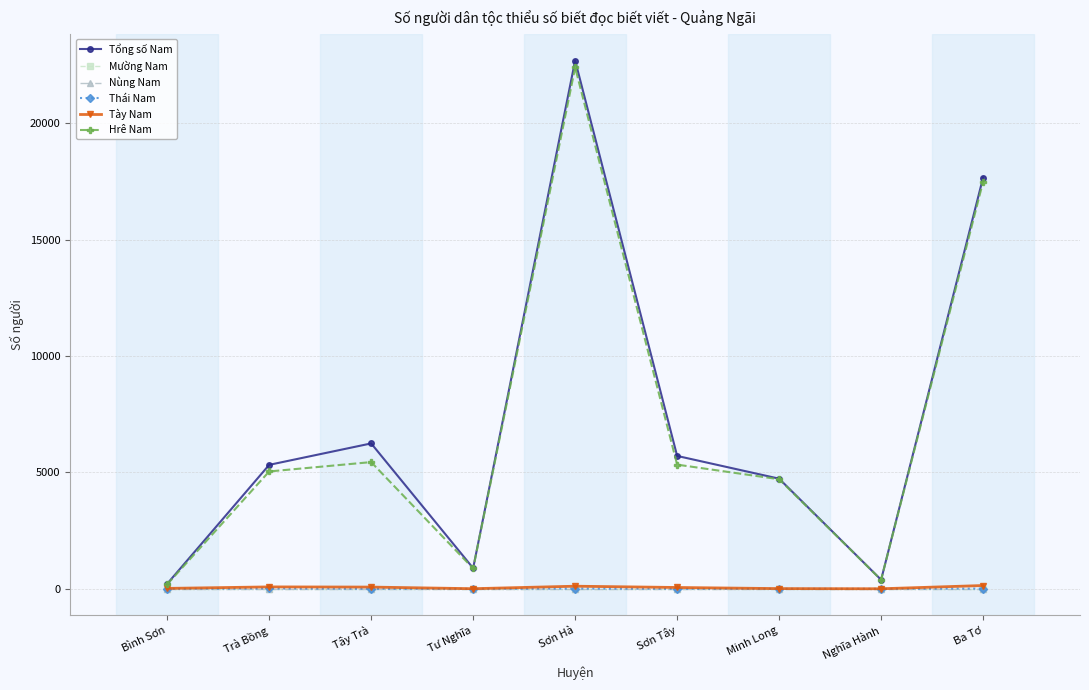

Reading right to left, transcribe all the data shown in this chart.

Tổng số Nam: Ba Tơ=17662.8	Nghĩa Hành=387.7	Minh Long=4729.3	Sơn Tây=5706.8	Sơn Hà=22687.8	Tư Nghĩa=886.9	Tây Trà=6244.3	Trà Bồng=5323.3	Bình Sơn=214.6
Mường Nam: Ba Tơ=0.0	Nghĩa Hành=0.0	Minh Long=0.0	Sơn Tây=0.0	Sơn Hà=0.0	Tư Nghĩa=0.0	Tây Trà=0.0	Trà Bồng=0.0	Bình Sơn=0.0
Nùng Nam: Ba Tơ=0.0	Nghĩa Hành=0.0	Minh Long=0.0	Sơn Tây=0.0	Sơn Hà=0.0	Tư Nghĩa=0.0	Tây Trà=0.0	Trà Bồng=0.0	Bình Sơn=0.0
Thái Nam: Ba Tơ=10.0	Nghĩa Hành=0.0	Minh Long=0.0	Sơn Tây=0.0	Sơn Hà=11.0	Tư Nghĩa=0.0	Tây Trà=0.0	Trà Bồng=13.8	Bình Sơn=0.0
Tày Nam: Ba Tơ=141.4	Nghĩa Hành=2.0	Minh Long=8.9	Sơn Tây=56.9	Sơn Hà=111.9	Tư Nghĩa=5.2	Tây Trà=74.4	Trà Bồng=82.0	Bình Sơn=18.0
Hrê Nam: Ba Tơ=17486.0	Nghĩa Hành=384.7	Minh Long=4705.5	Sơn Tây=5332.9	Sơn Hà=22388.7	Tư Nghĩa=873.6	Tây Trà=5441.7	Trà Bồng=5039.7	Bình Sơn=191.6